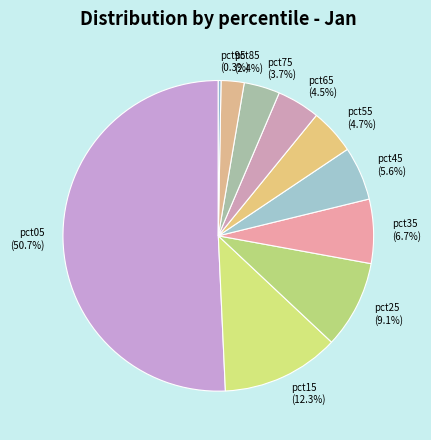

Do pct95 and pct25 together represent more than half of the pie?

No